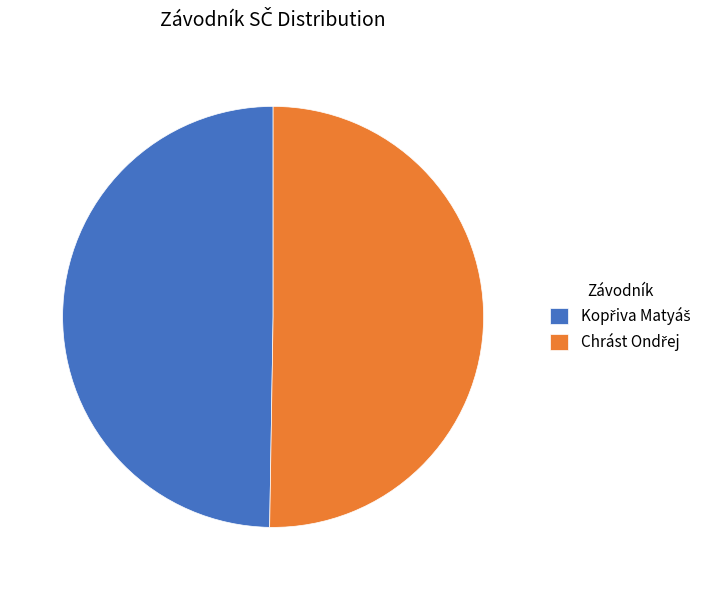

Is there any slice that represents more than half of the pie?

Yes